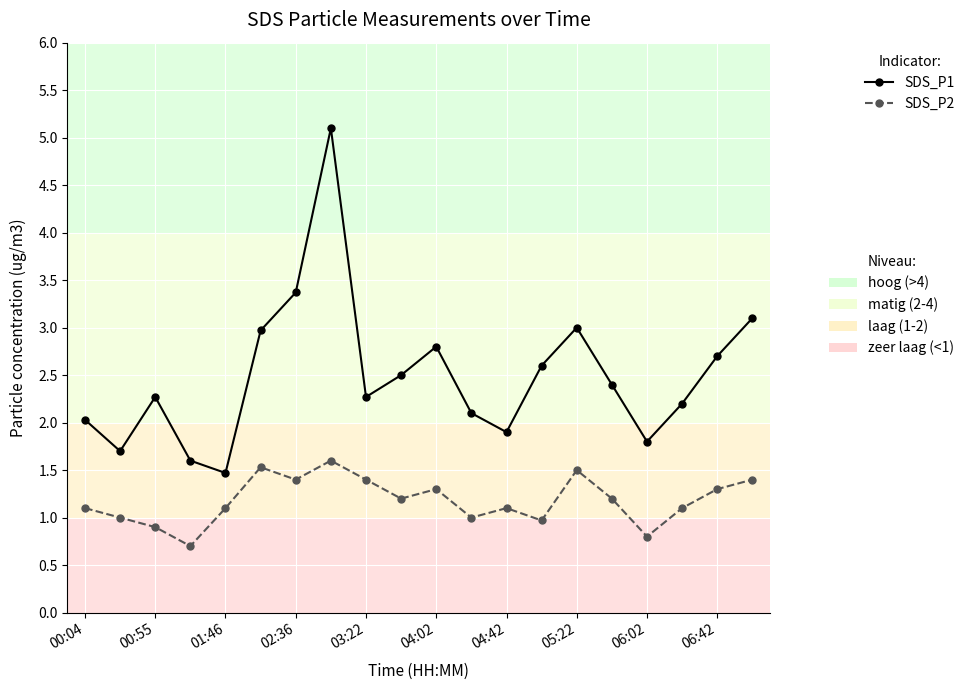

What is the smallest value displayed?

0.7